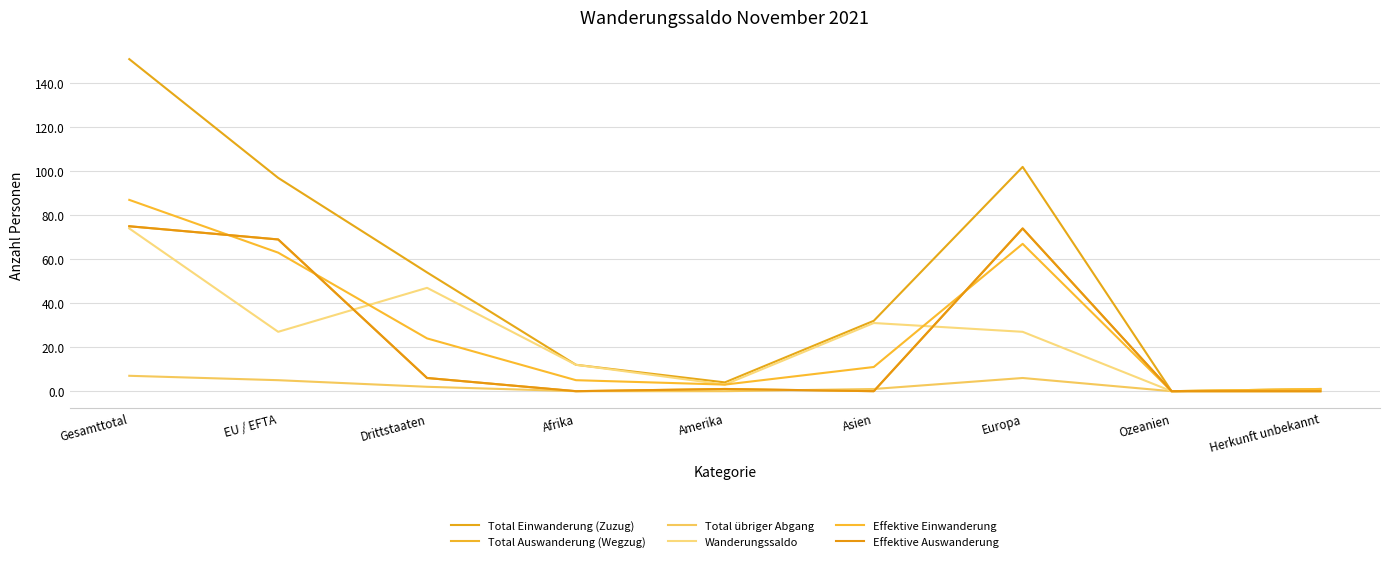

At how many categories does at least one series exceed 43?

4